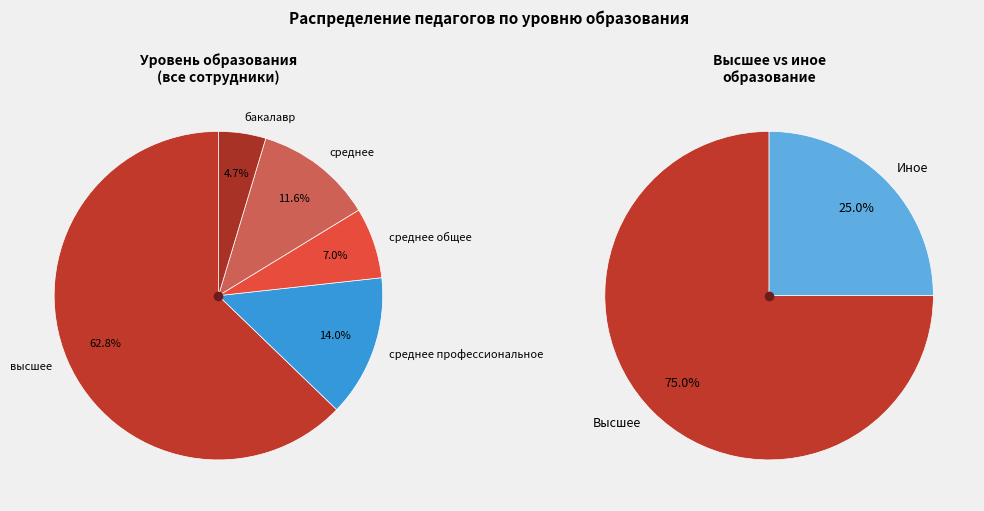

What is the ratio of the value at бакалавр to the value at среднее профессиональное?

0.3